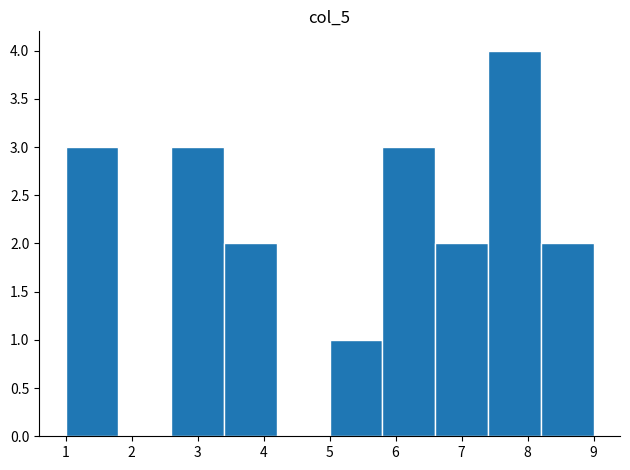

How tall is the bar that spans 3.4 to 4.2 on the x-axis? The values are not printed on the chart, so give them approximately, as read against the axis.

2